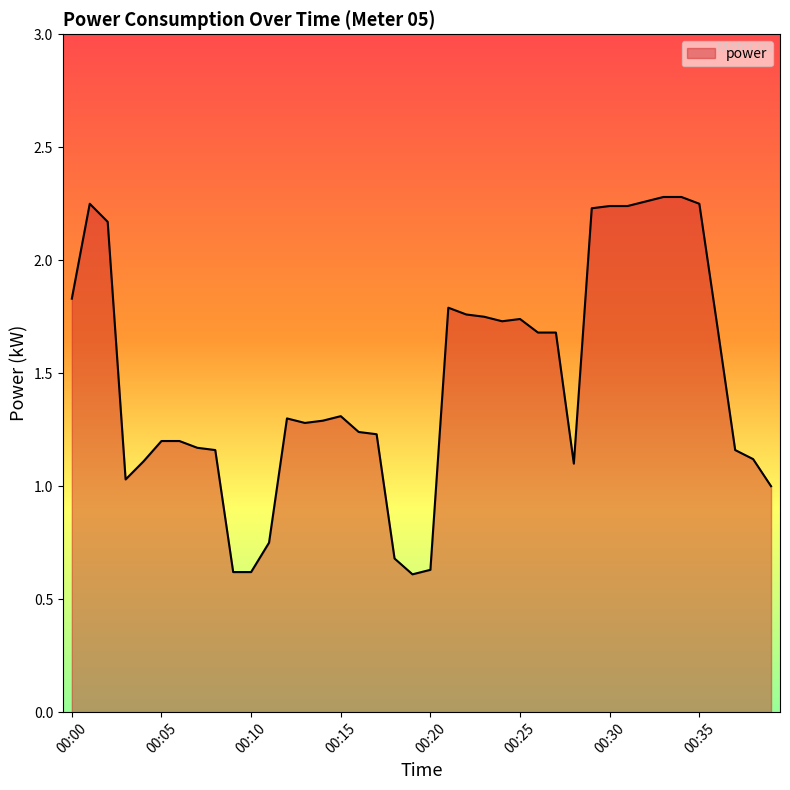

True or false: there are more than 2 points higher than both neighbors.

True